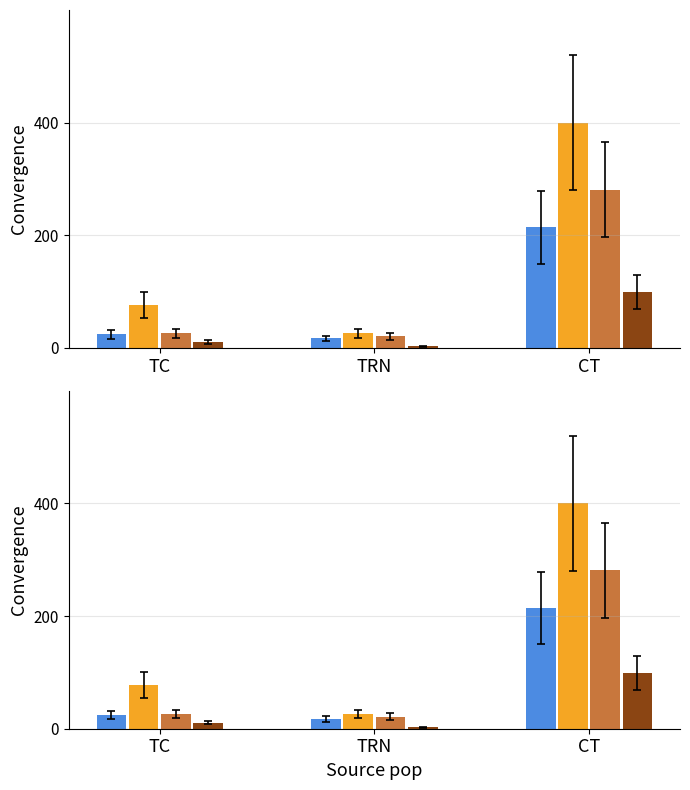

Is the value of deleted-domains-nograce at TC greater than the value of net-adds-1-yr at TC?

No